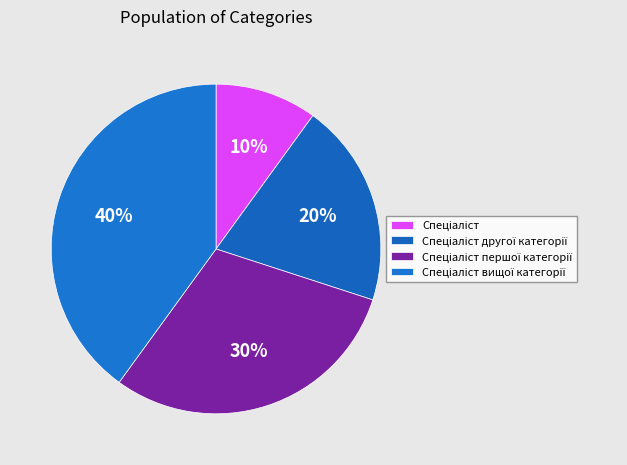

What is the smallest slice in the pie chart?

Спеціаліст